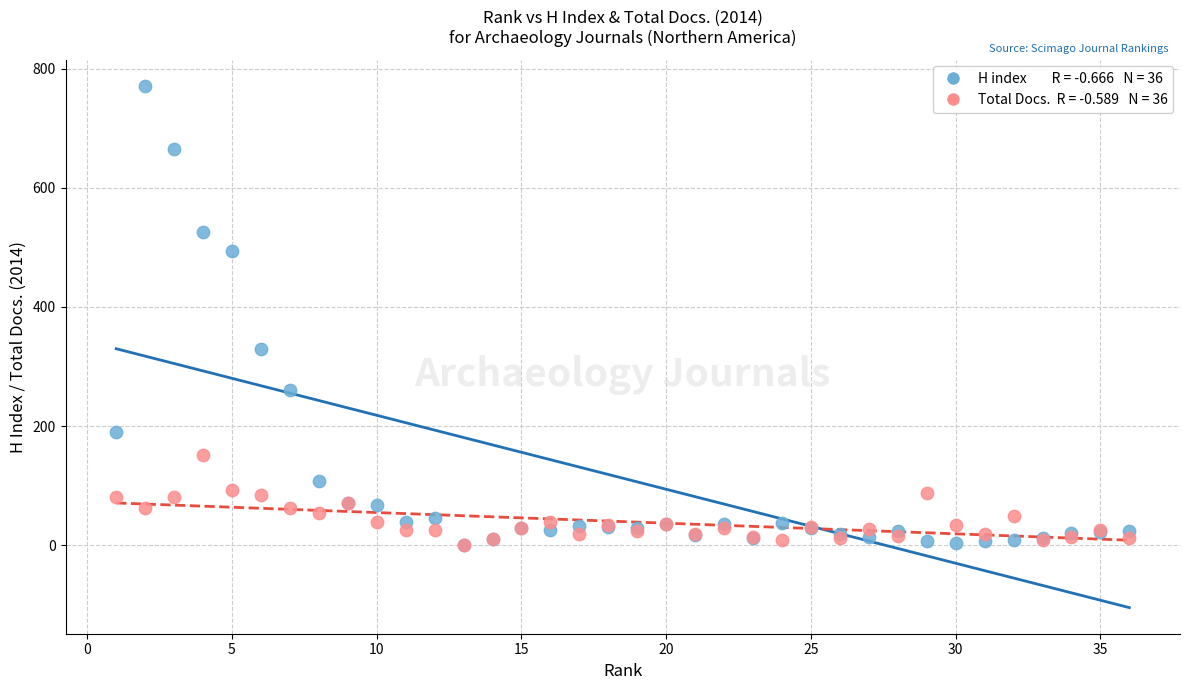

Across all series, what Y value is closest to 386?

329